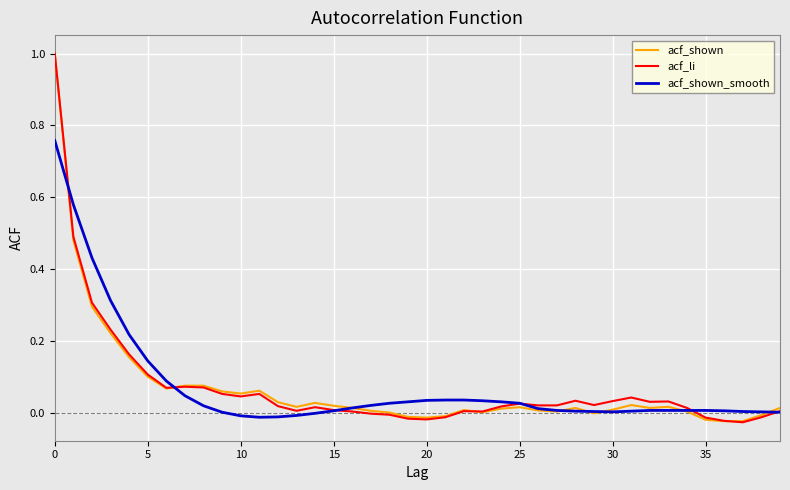

What is the maximum value shown in the chart?

1.0